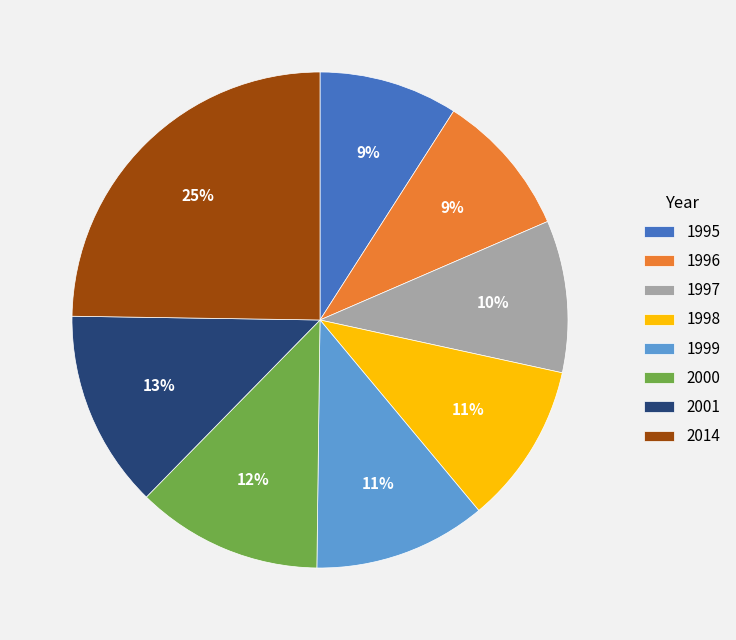

What percentage is the 2001 slice, to the nearest percent?

13%